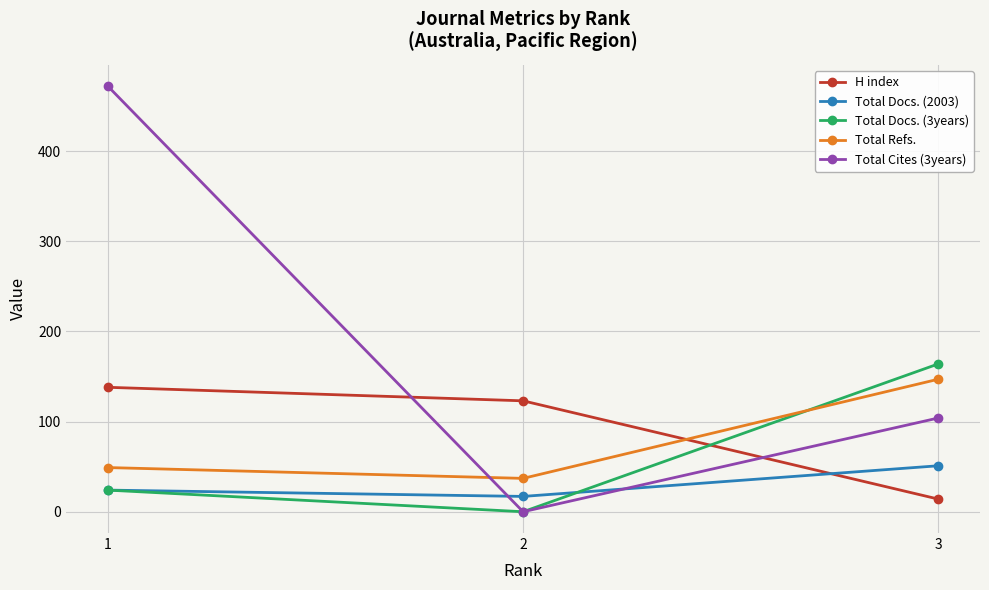

Which series has the widest spread of values?

Total Cites (3years)